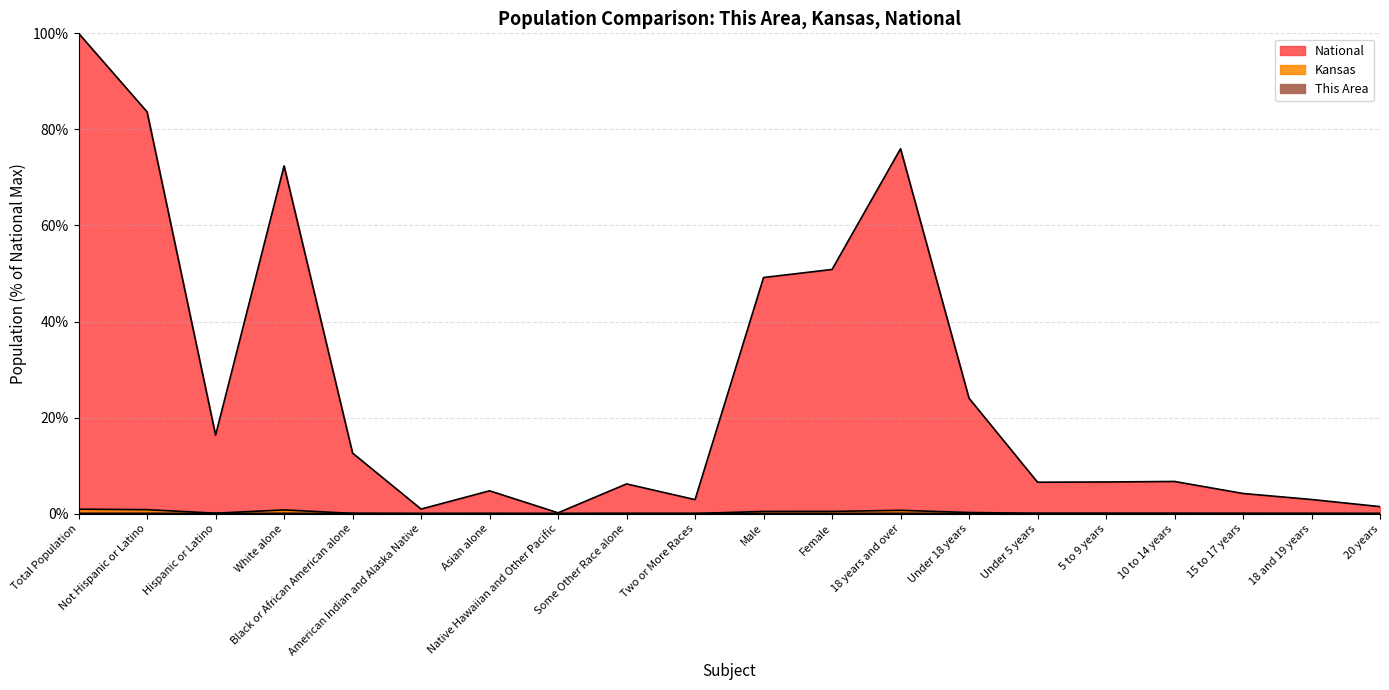

Rank the series at Male from highest to lowest value.

National, Kansas, This Area